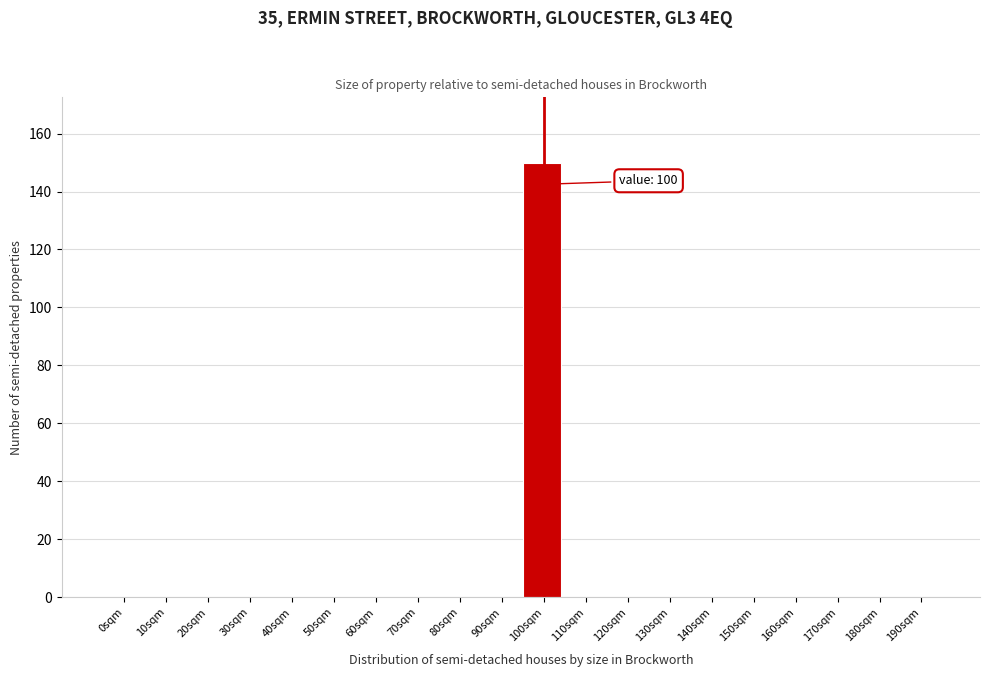

Reading right to left, transcribe all the data shown in this chart.

190sqm=0	180sqm=0	170sqm=0	160sqm=0	150sqm=0	140sqm=0	130sqm=0	120sqm=0	110sqm=0	100sqm=150	90sqm=0	80sqm=0	70sqm=0	60sqm=0	50sqm=0	40sqm=0	30sqm=0	20sqm=0	10sqm=0	0sqm=0